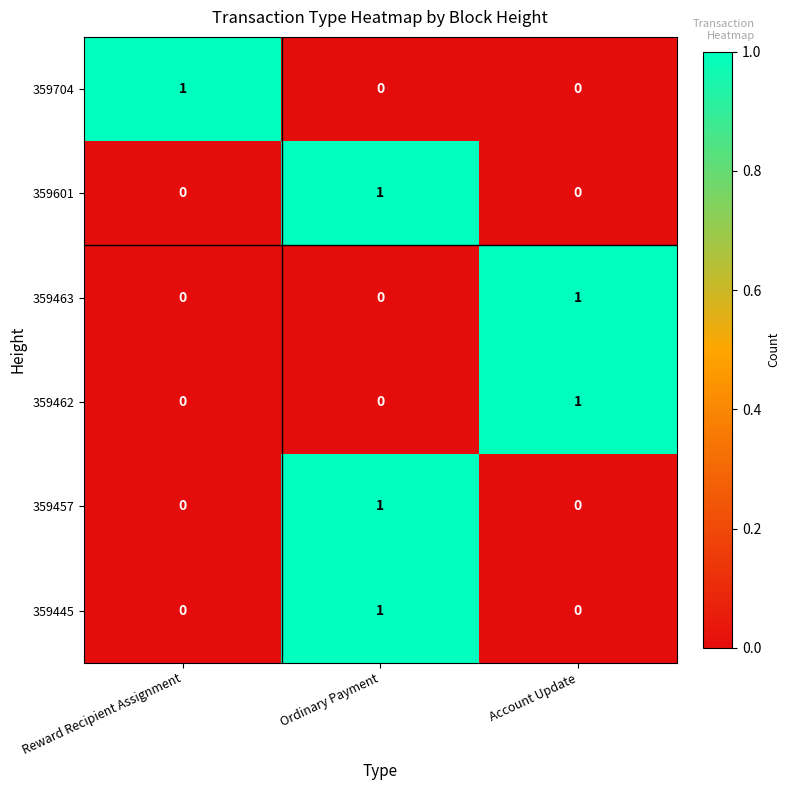

The 359704 series shows 0 at Ordinary Payment. True or false?

True